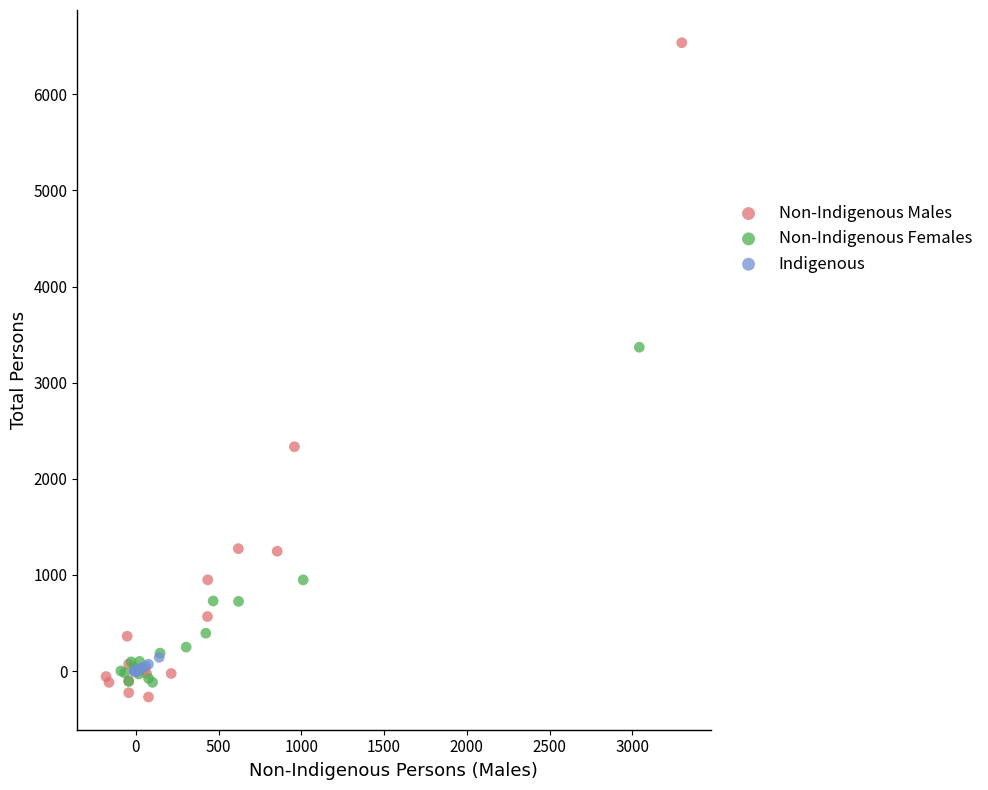

Which series contains the highest Y value?

Non-Indigenous Males